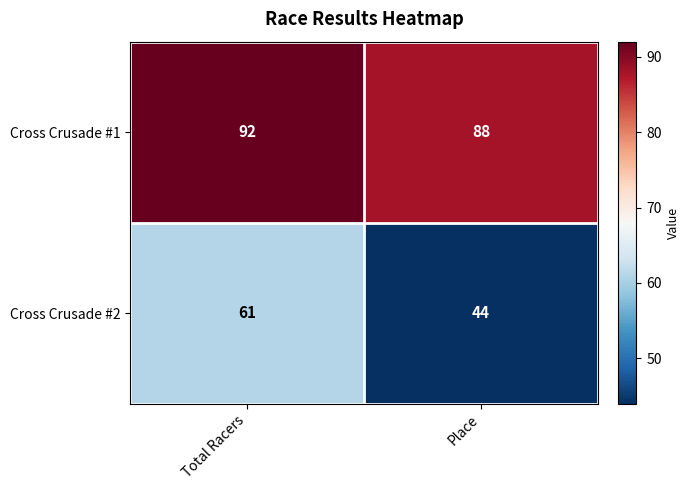

At which label is Cross Crusade #2 closest to 52?

Place